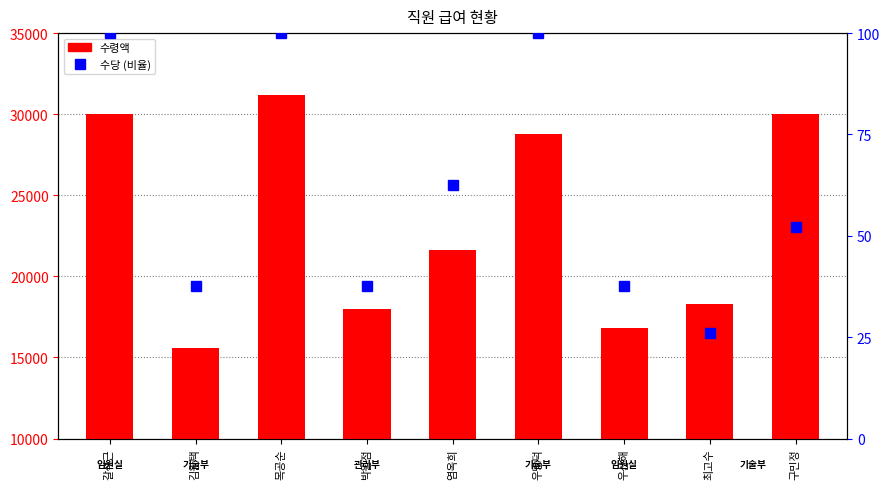

Which series has the largest total across all categories?

수령액